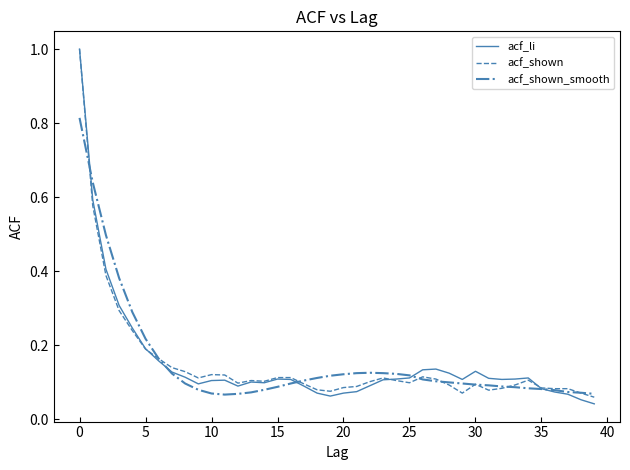

How many lines are shown in the chart?

3